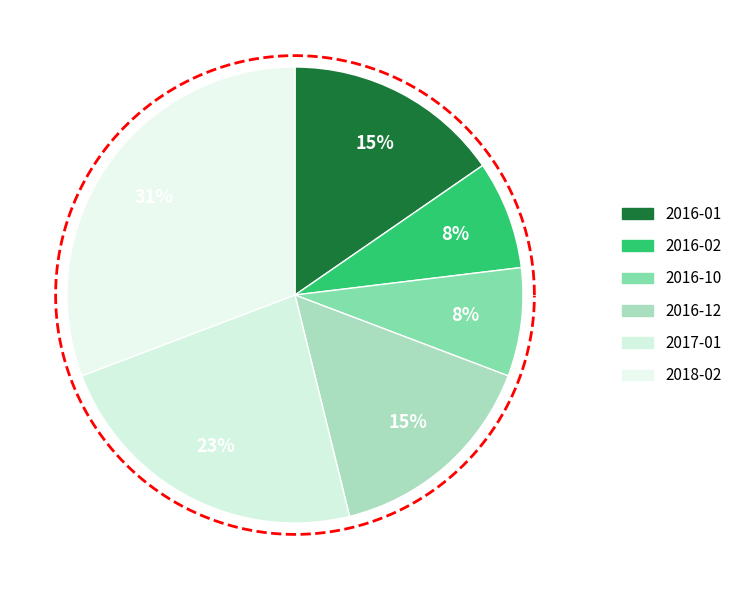

How much of the chart is everything except 2016-02?

92.3%